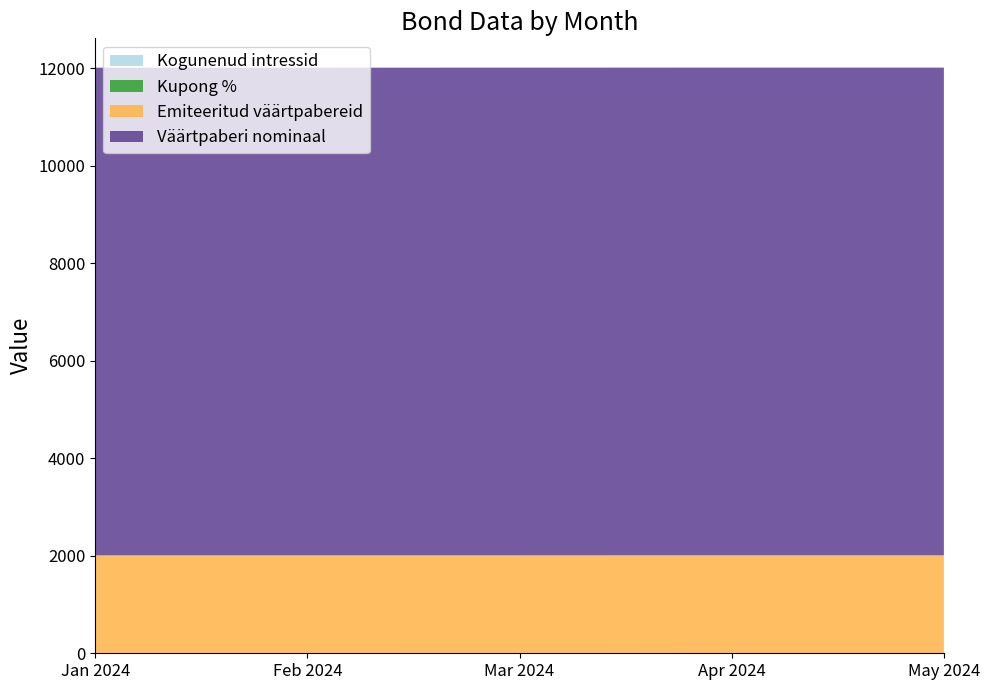

Reading left to right, transcribe all the data shown in this chart.

Kogunenud intressid: 0.9	1.1	1.5	2.1	2.3
Kupong %: 6.2	6.2	6.2	6.2	6.2
Emiteeritud väärtpabereid: 2000.0	2000.0	2000.0	2000.0	2000.0
Väärtpaberi nominaal: 10000.0	10000.0	10000.0	10000.0	10000.0